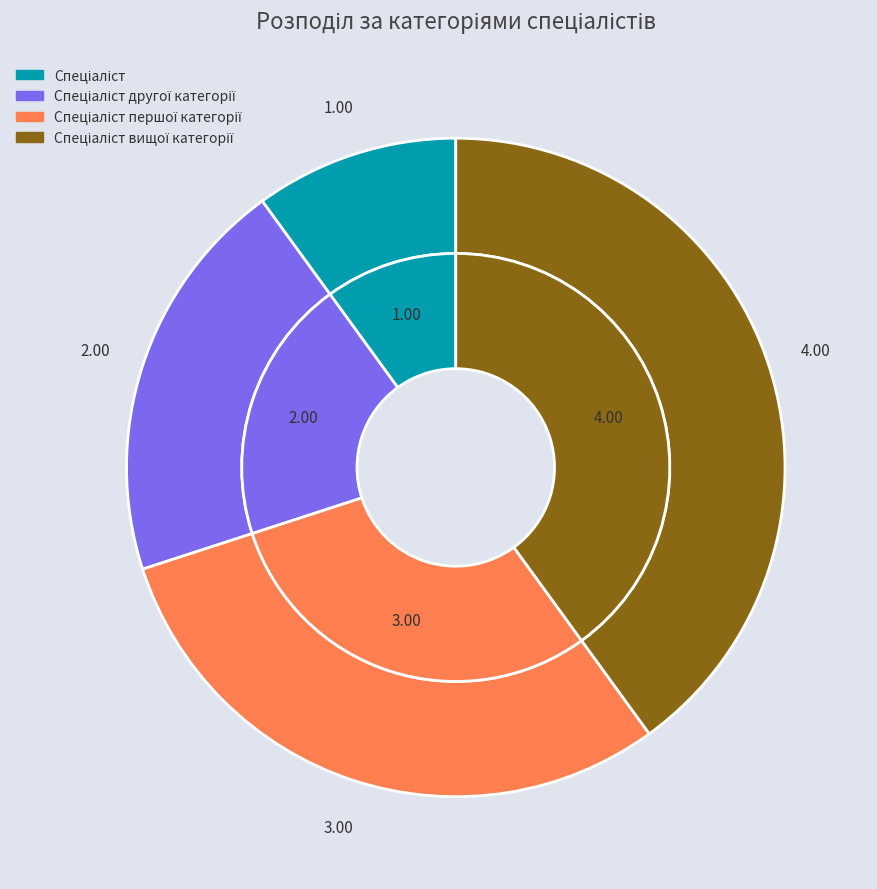

True or false: Спеціаліст вищої категорії accounts for 40% of the total.

True